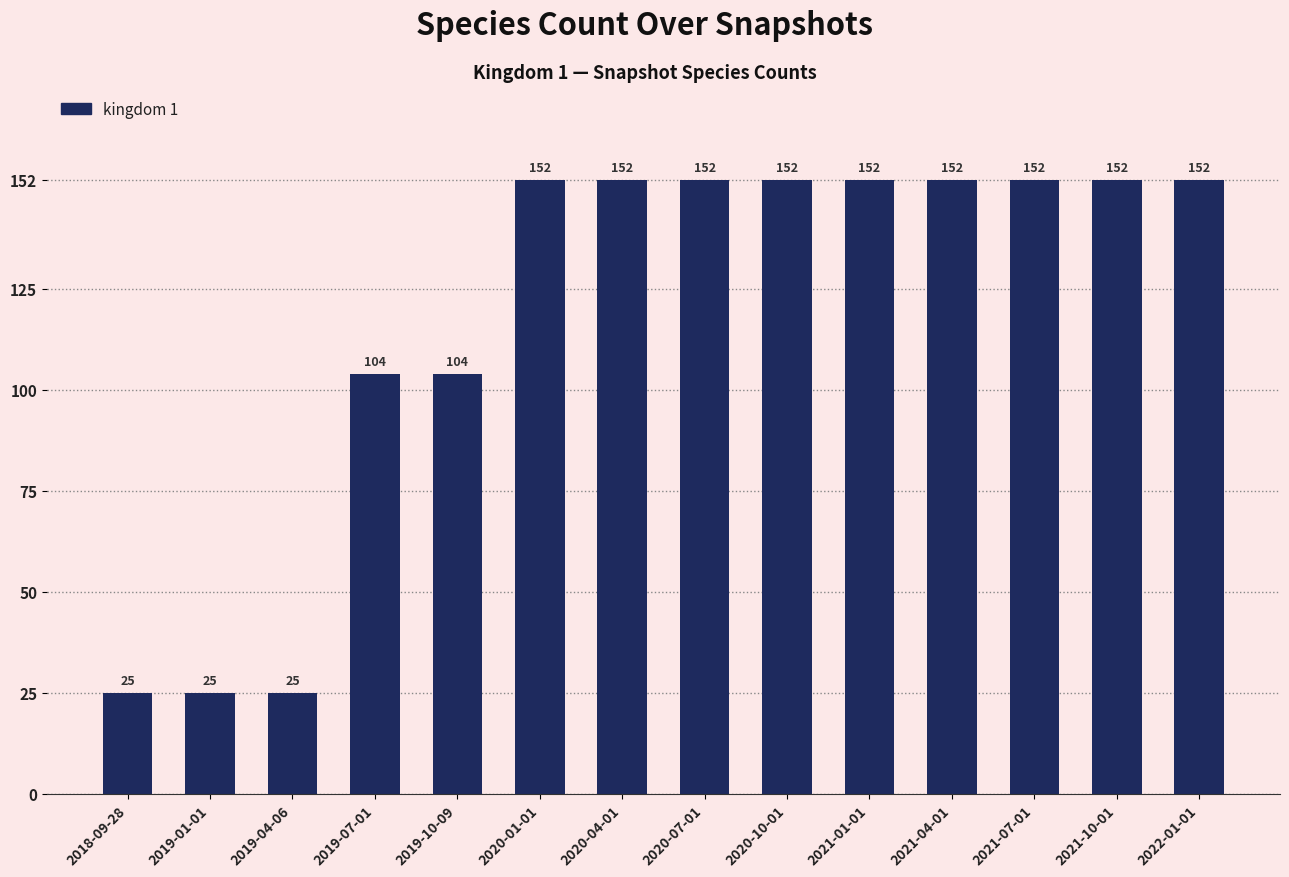

Does the chart contain any negative values?

No